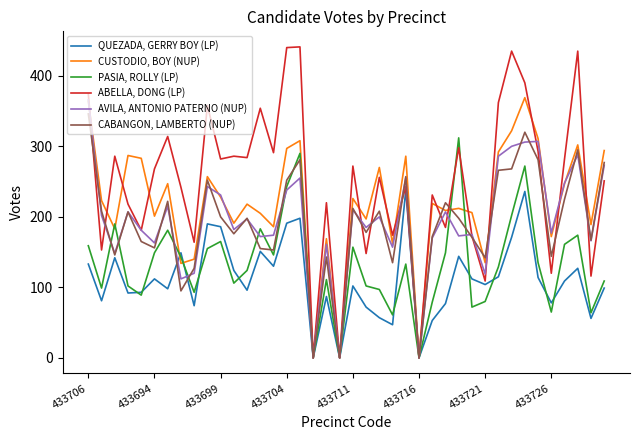

What is the highest value of the CABANGON, LAMBERTO (NUP) series?

346